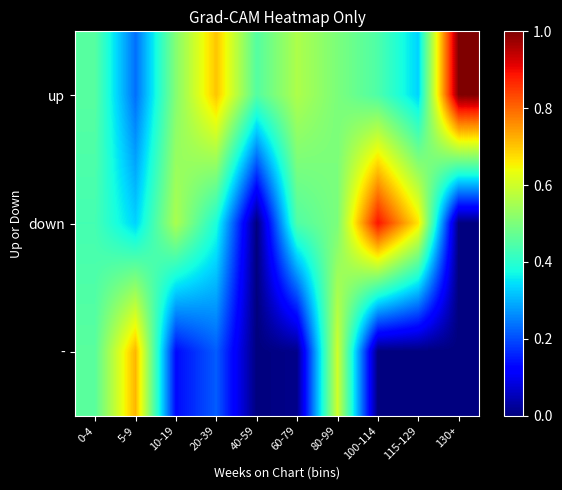

At 10-19, list the series in order from smallest to largest.

-, up, down